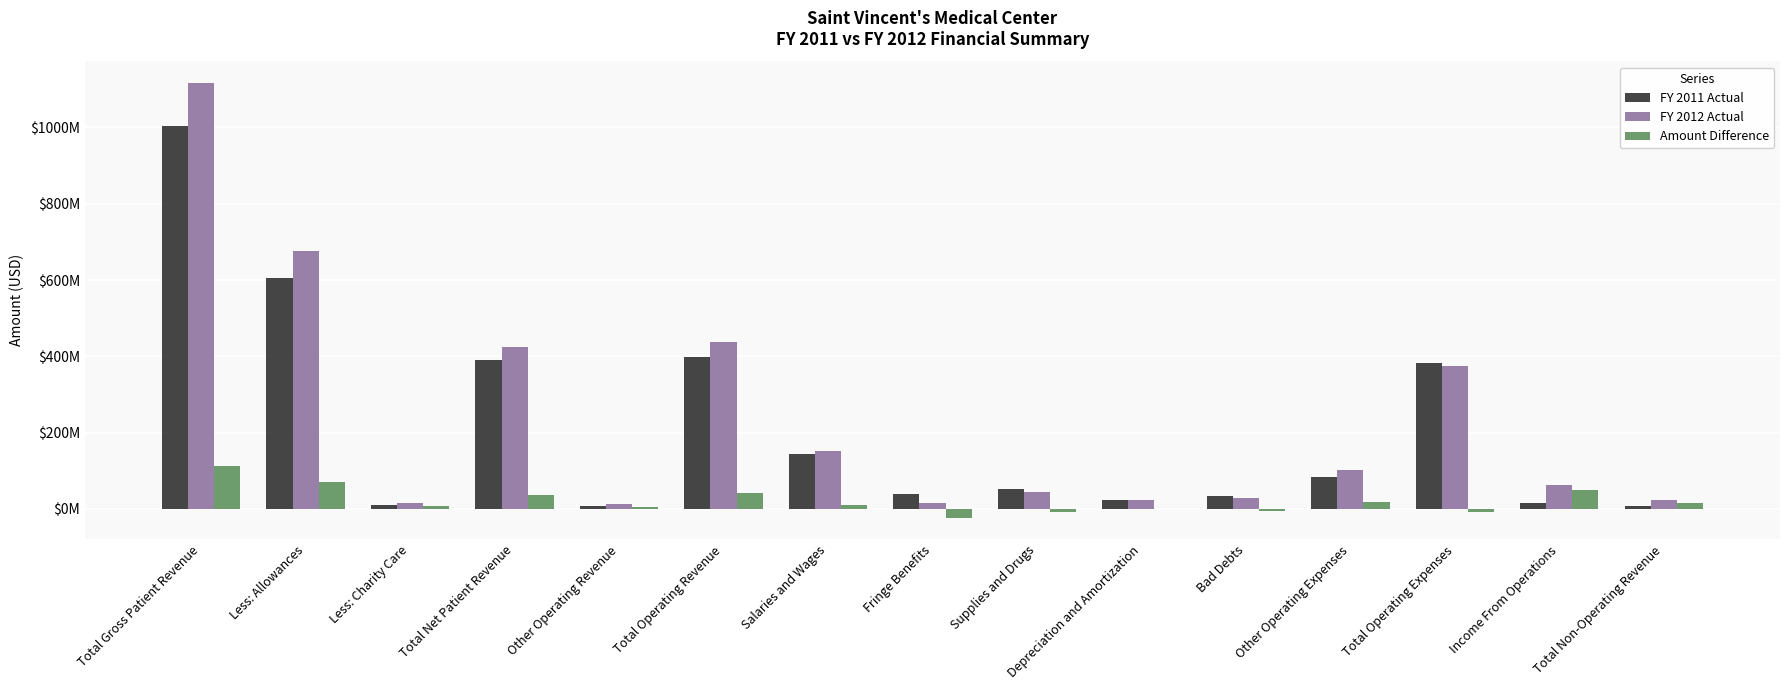

What is the minimum value for FY 2012 Actual?

12640000